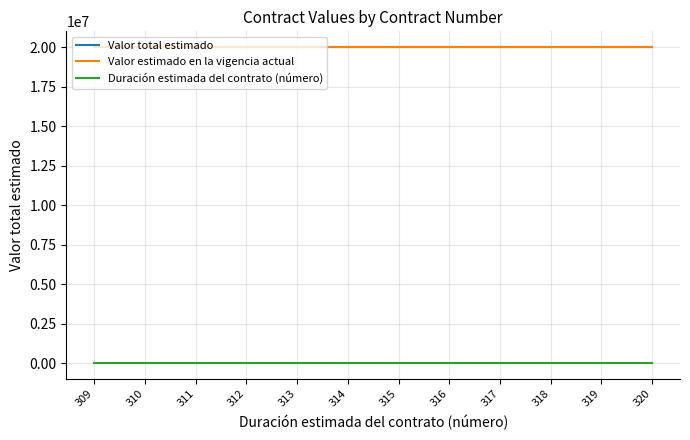

Does the chart have visible grid lines?

Yes